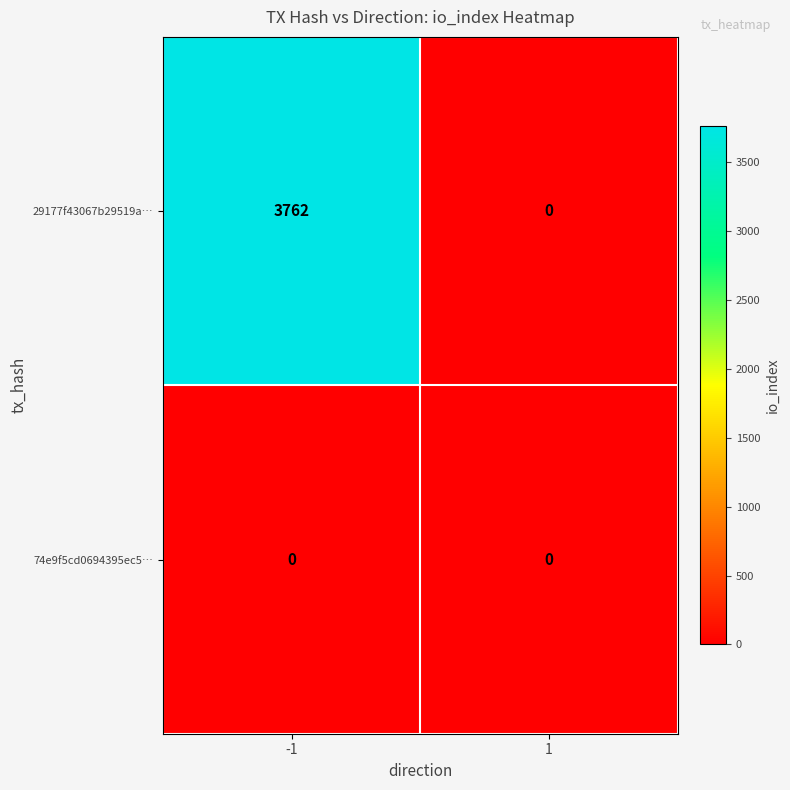

How many data points does each series have?

2